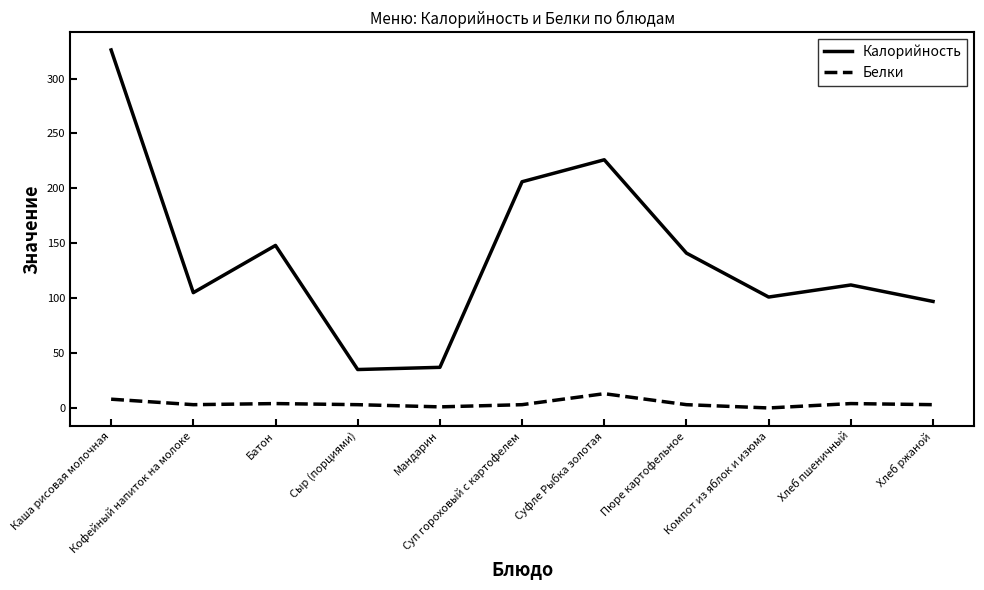

Which series has the largest total across all categories?

Калорийность